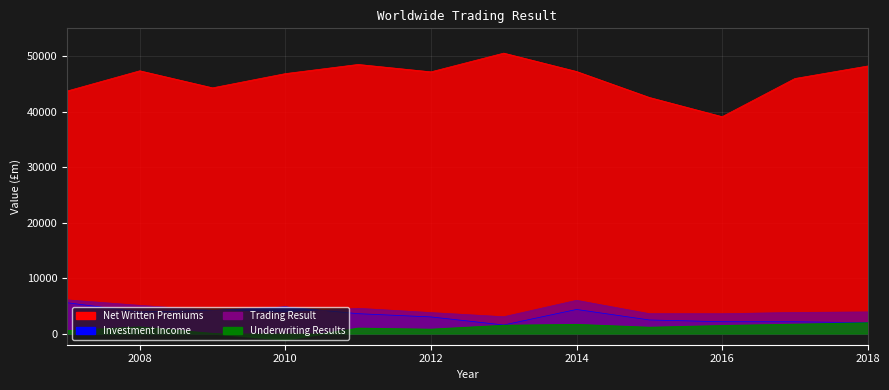

At which category does Net Written Premiums reach its first local peak?

2008